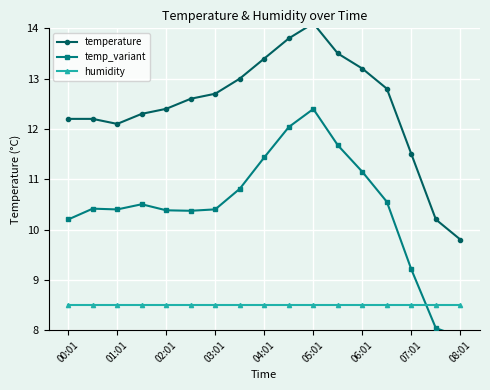

At which label does humidity reach its minimum?

00:01